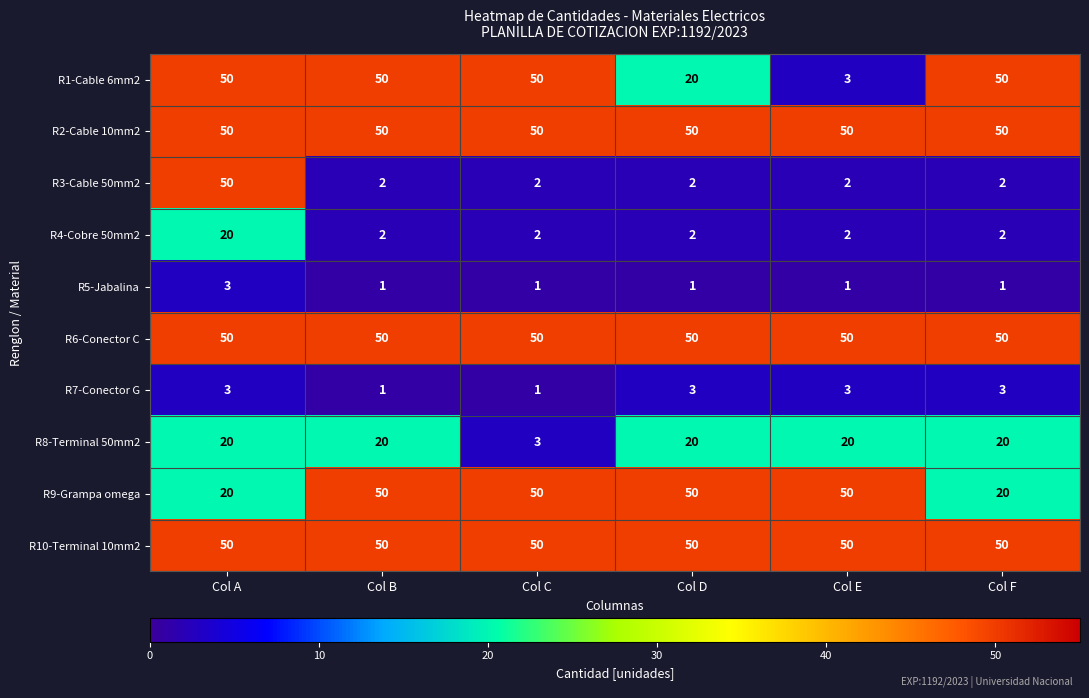

What is the maximum value shown in the chart?

50